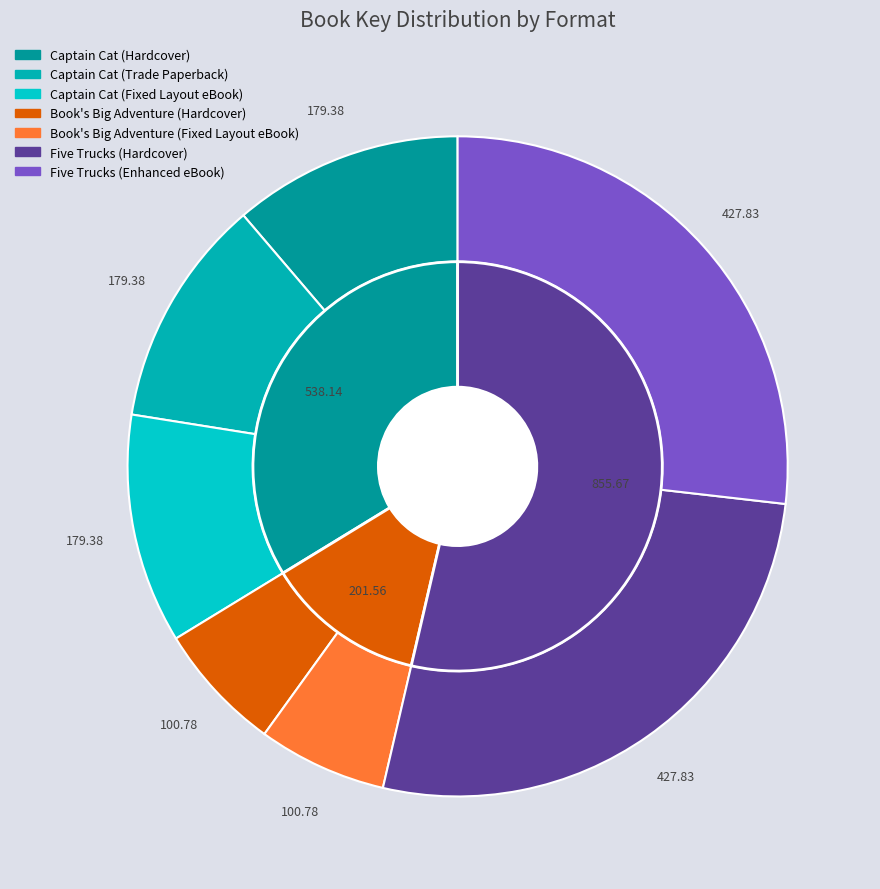

Does any single category account for the majority?

No